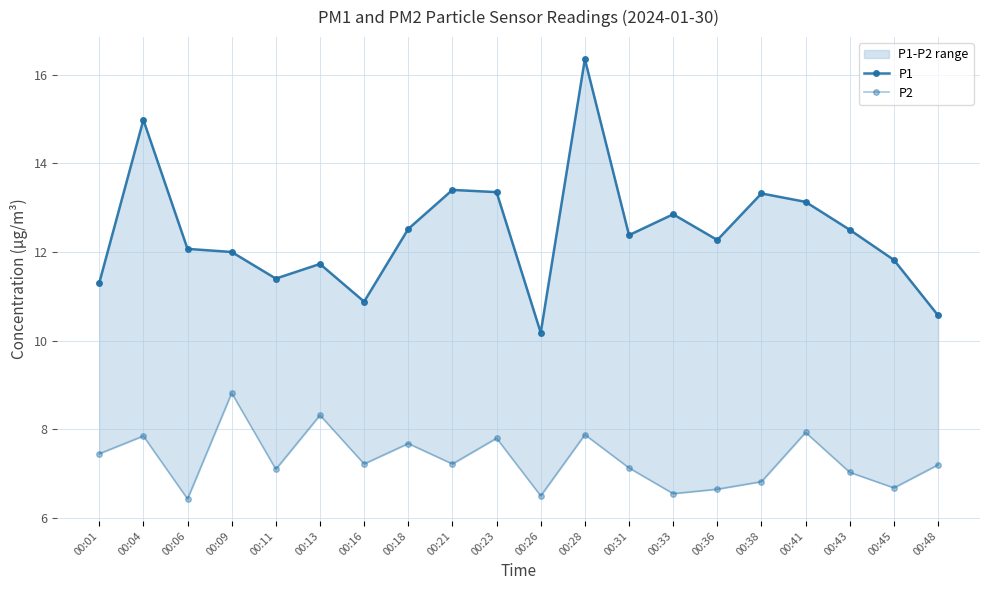

Which has a higher value, 00:26 or 00:18?

00:18